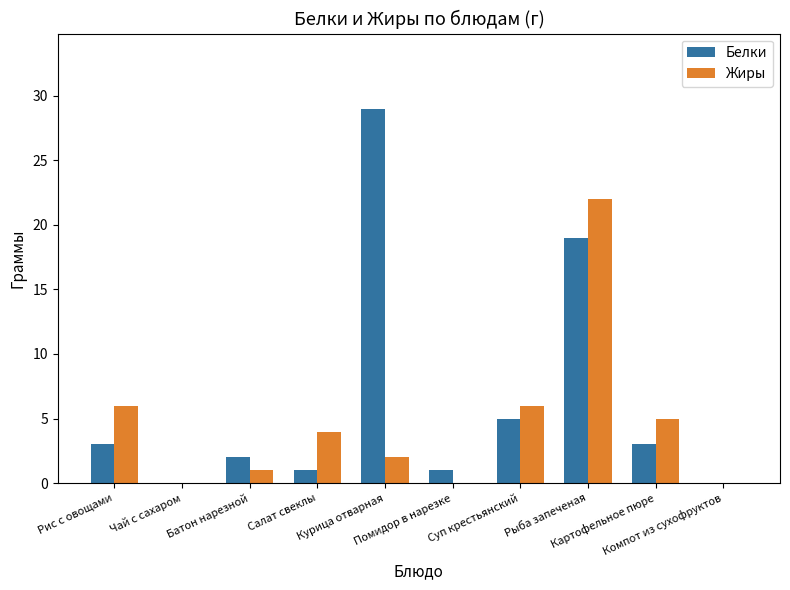

Reading right to left, transcribe all the data shown in this chart.

Белки: 0	3	19	5	1	29	1	2	0	3
Жиры: 0	5	22	6	0	2	4	1	0	6